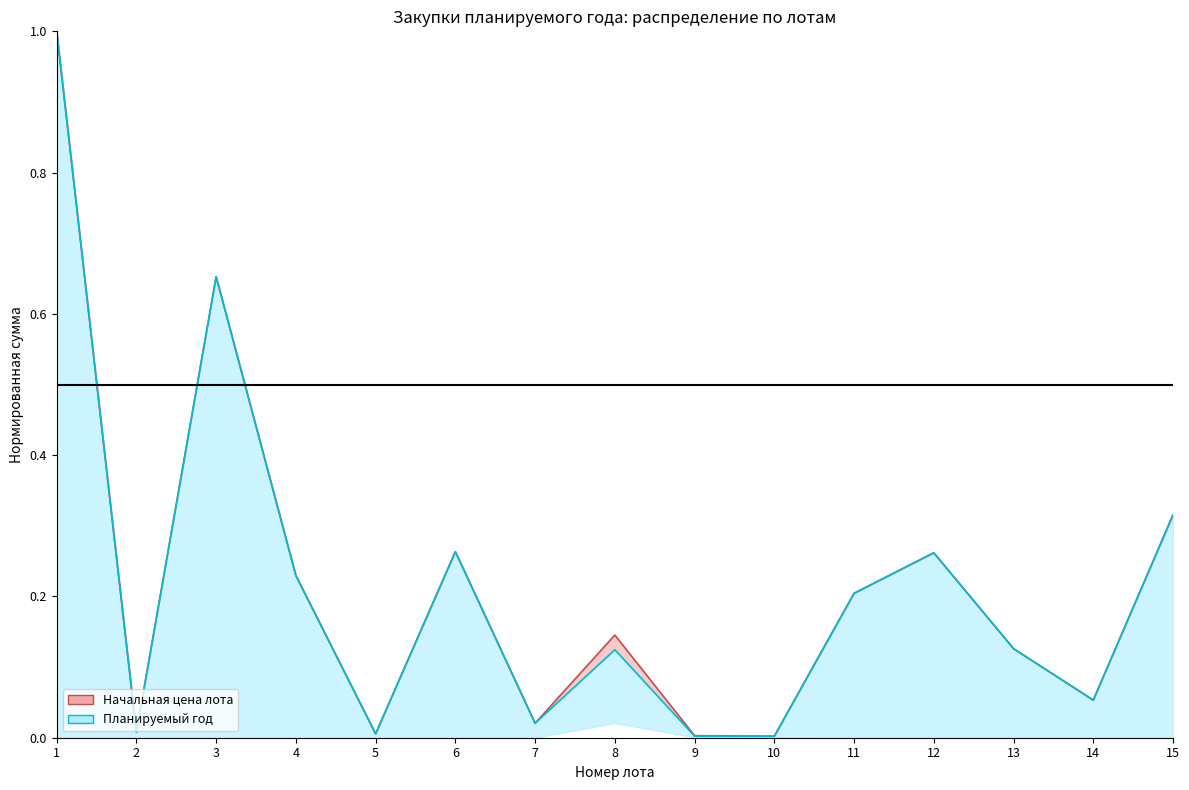

What is the value of the Начальная цена лота point at the 11th from the left?

0.2